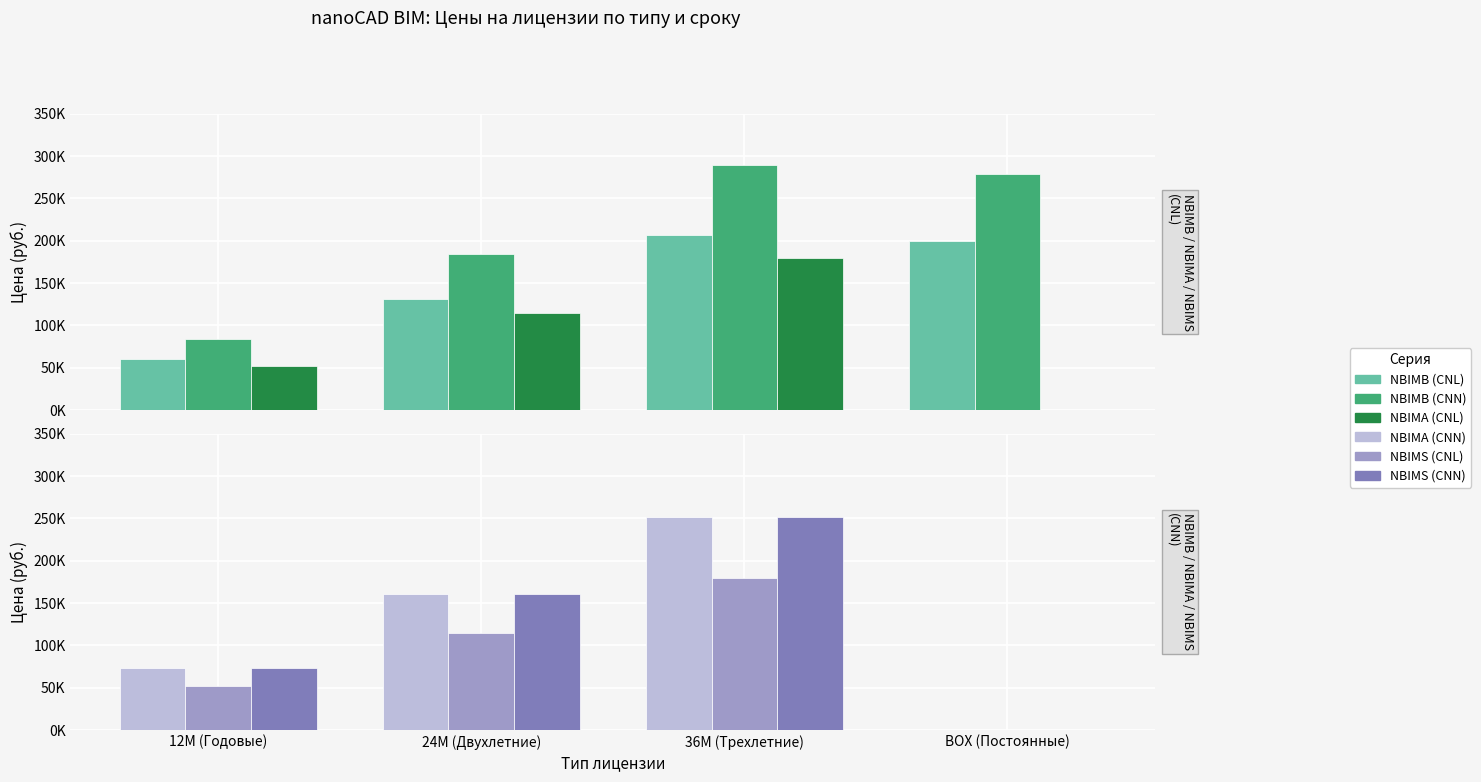

Is the value of NBIMS (CNN) at 12M (Годовые) greater than the value of NBIMS (CNL) at 24M (Двухлетние)?

No